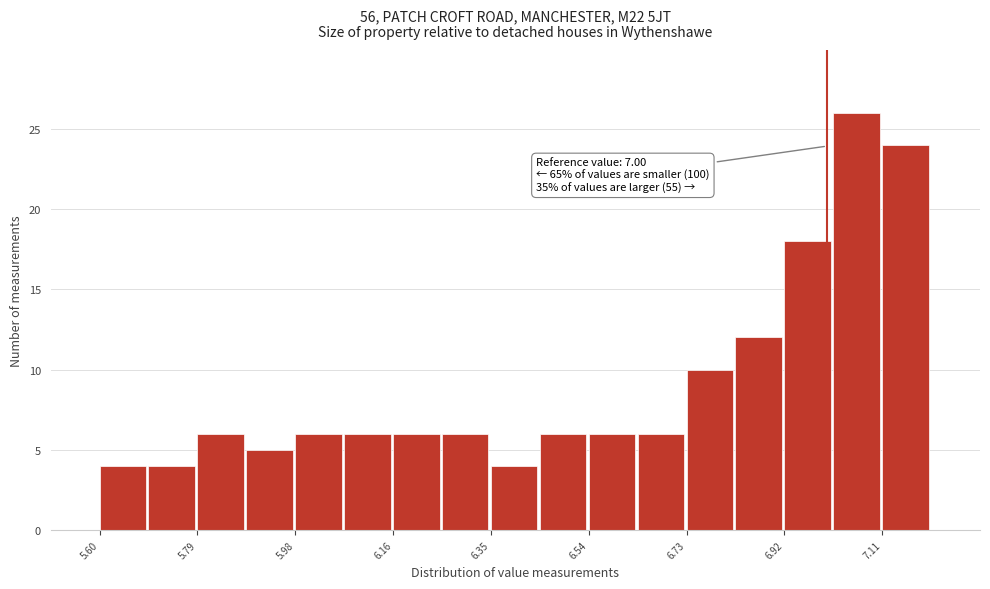

Over which range of the x-axis is the bar tallest?

7.02 to 7.10